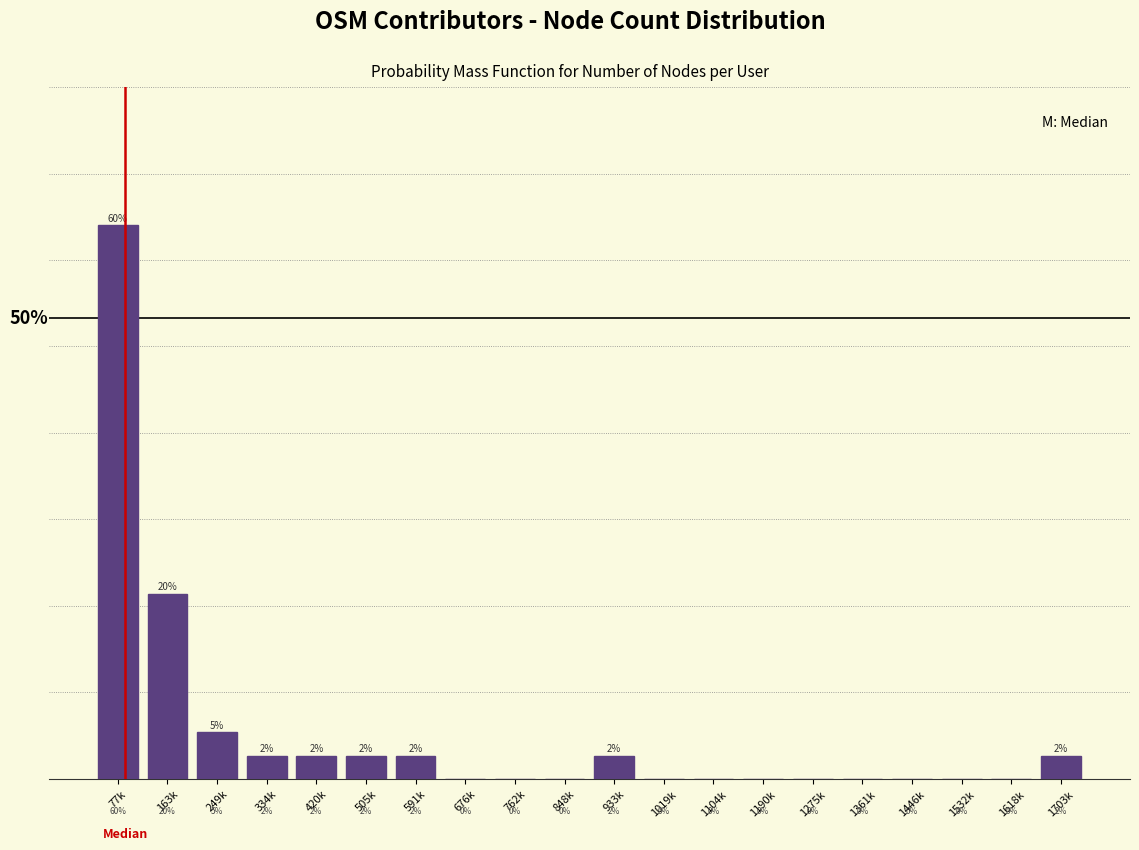

At which category does the chart reach its peak across all series?

77k